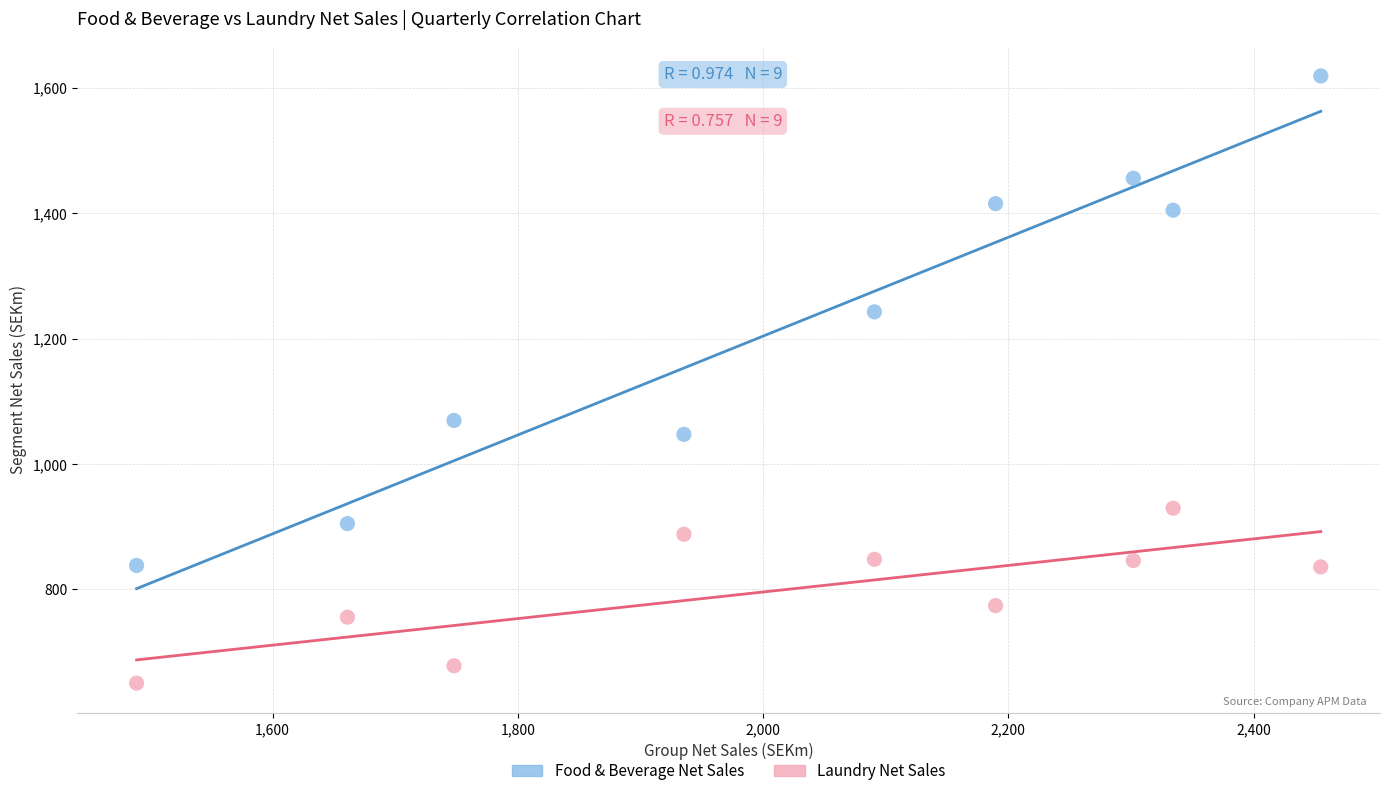

In the Food & Beverage Net Sales series, what Y value is closest to 1228?

1242.7